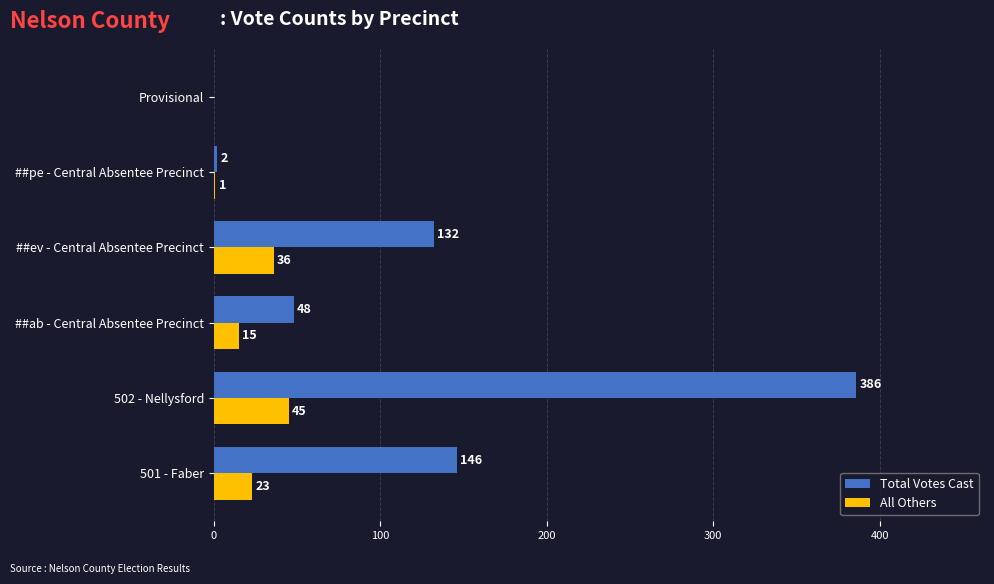

True or false: Total Votes Cast has a value of 48 at ##ab - Central Absentee Precinct.

True